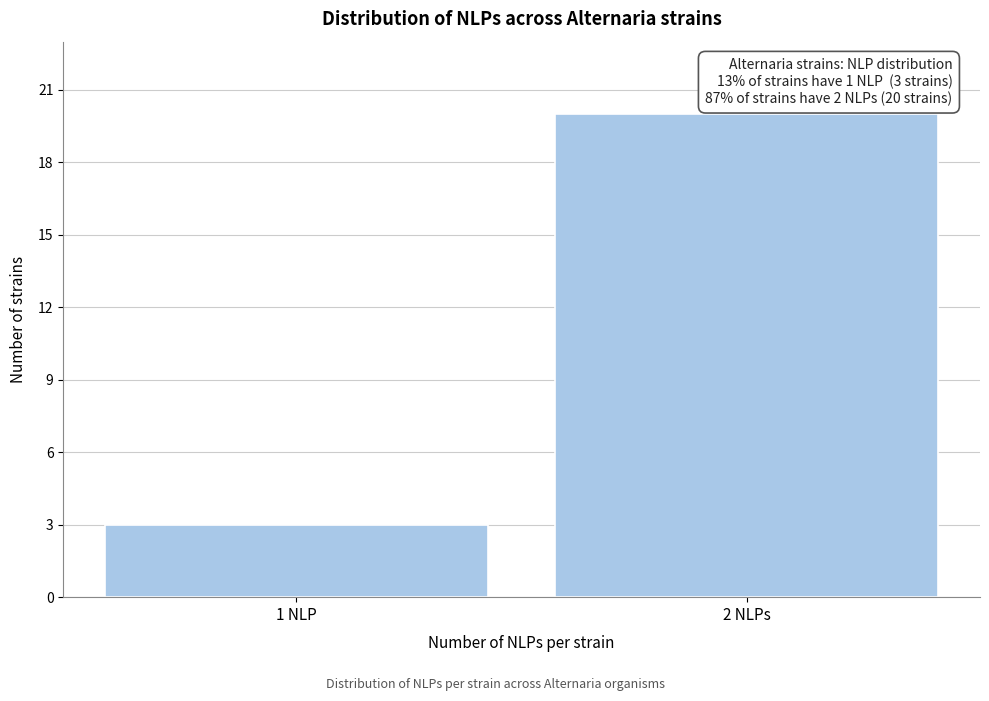

Reading left to right, list all the values displayed in this chart.

1 NLP=3	2 NLPs=20